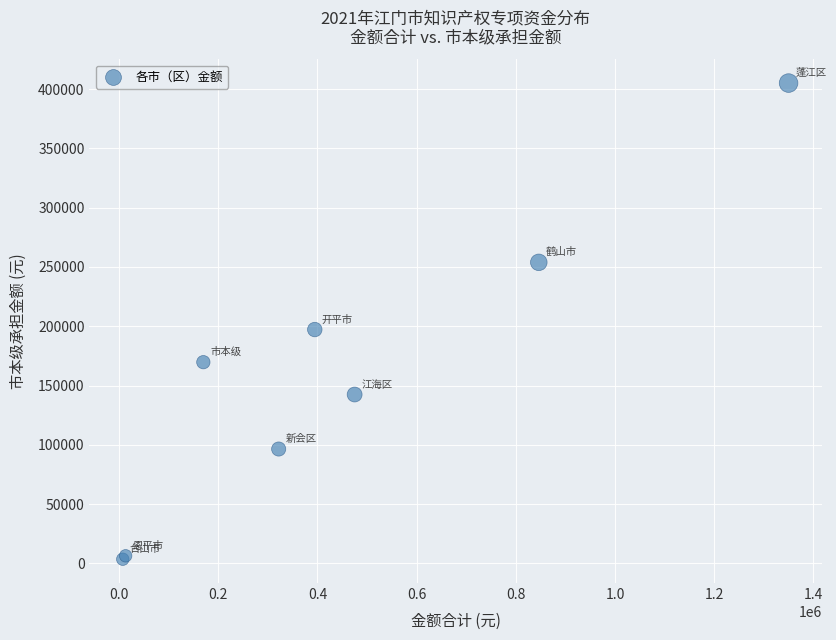

What Y value in the scatter plot is closest to 204334?

197250.0